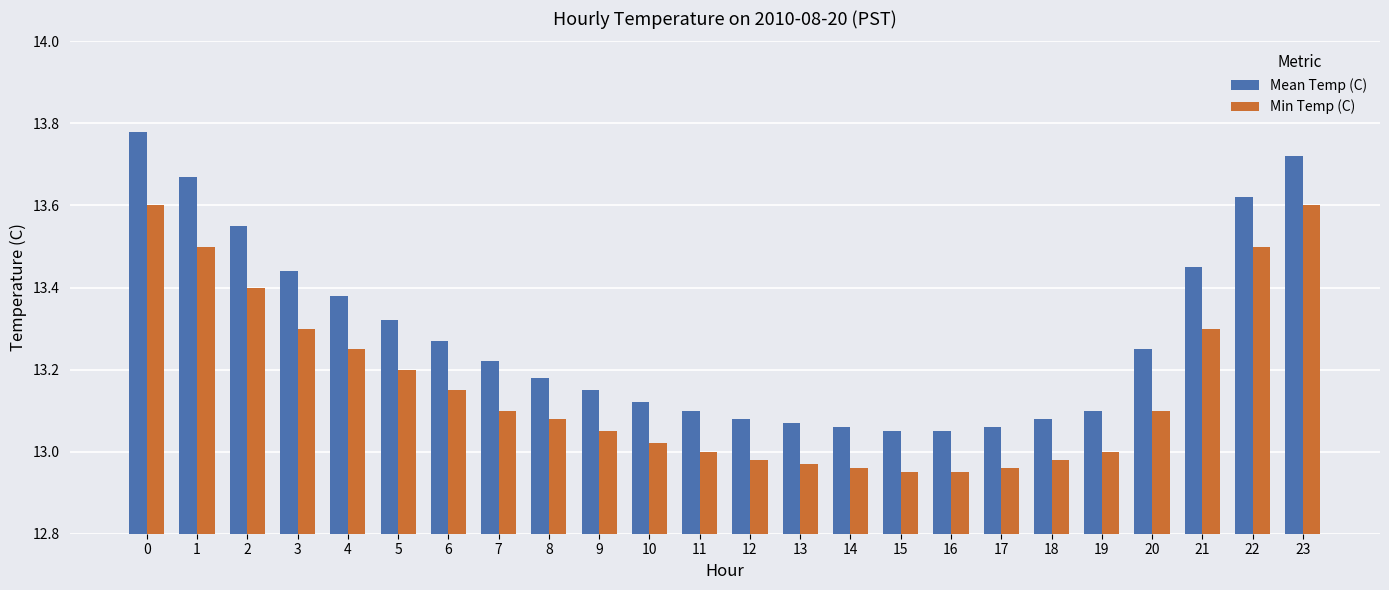

Is the value of Min Temp (C) at 16 greater than the value of Mean Temp (C) at 20?

No